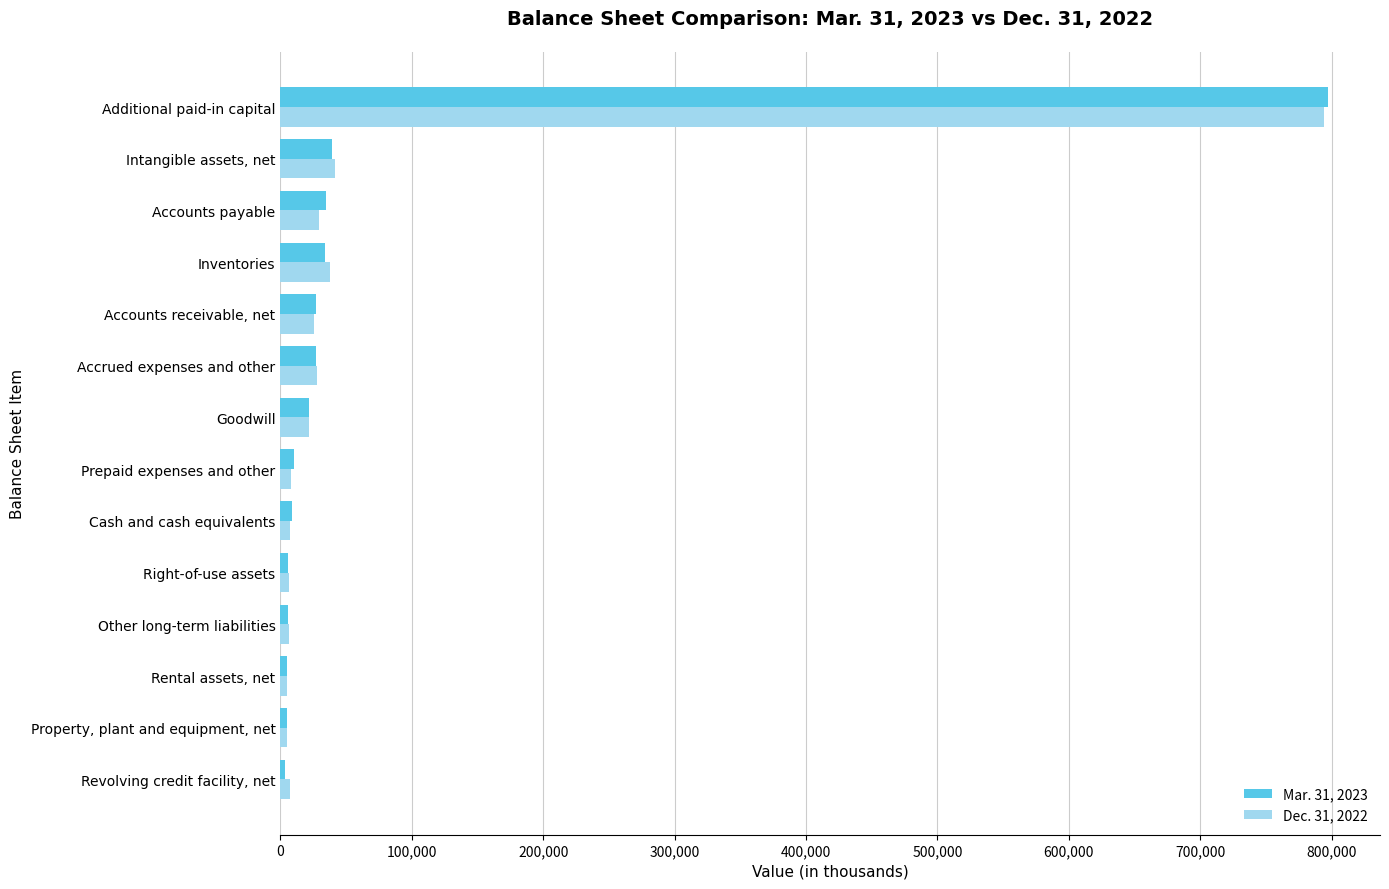

Which series has the largest range (max minus min)?

Mar. 31, 2023